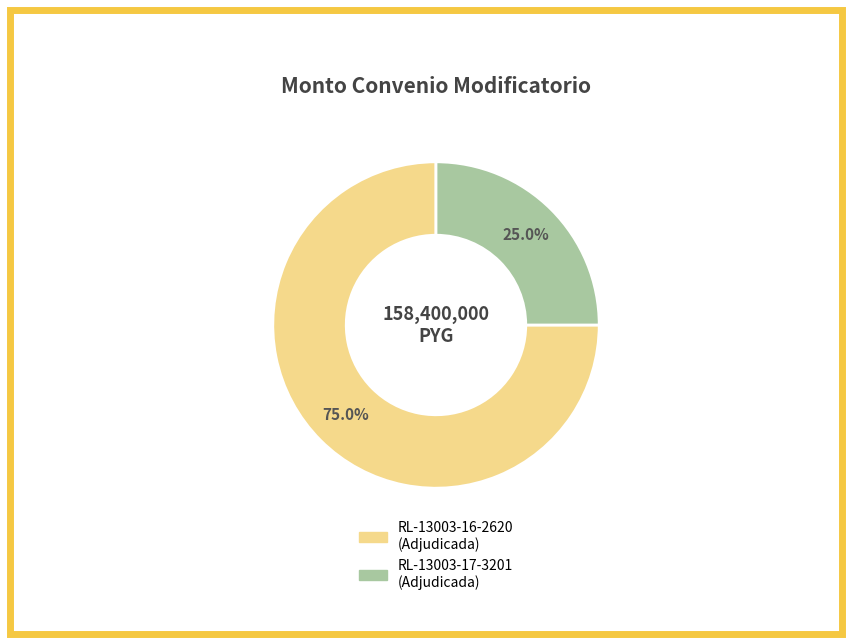

Rank the categories by value from lowest to highest.

RL-13003-17-3201 (Adjudicada), RL-13003-16-2620 (Adjudicada)